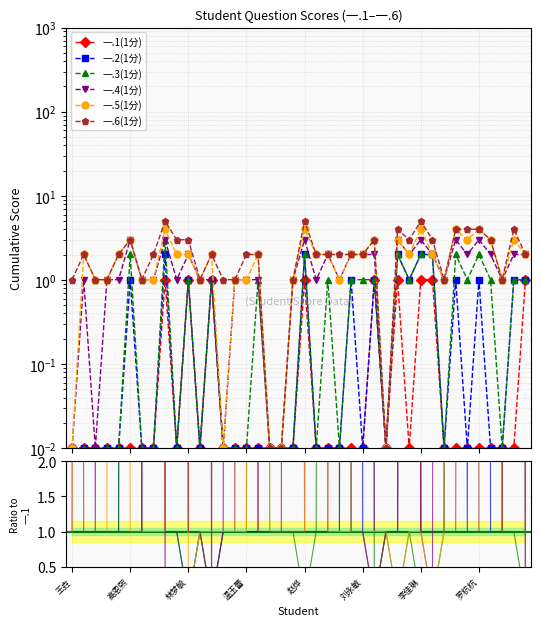

What is the value of the 一.5(1分) point at the 14th from the left?

1.0